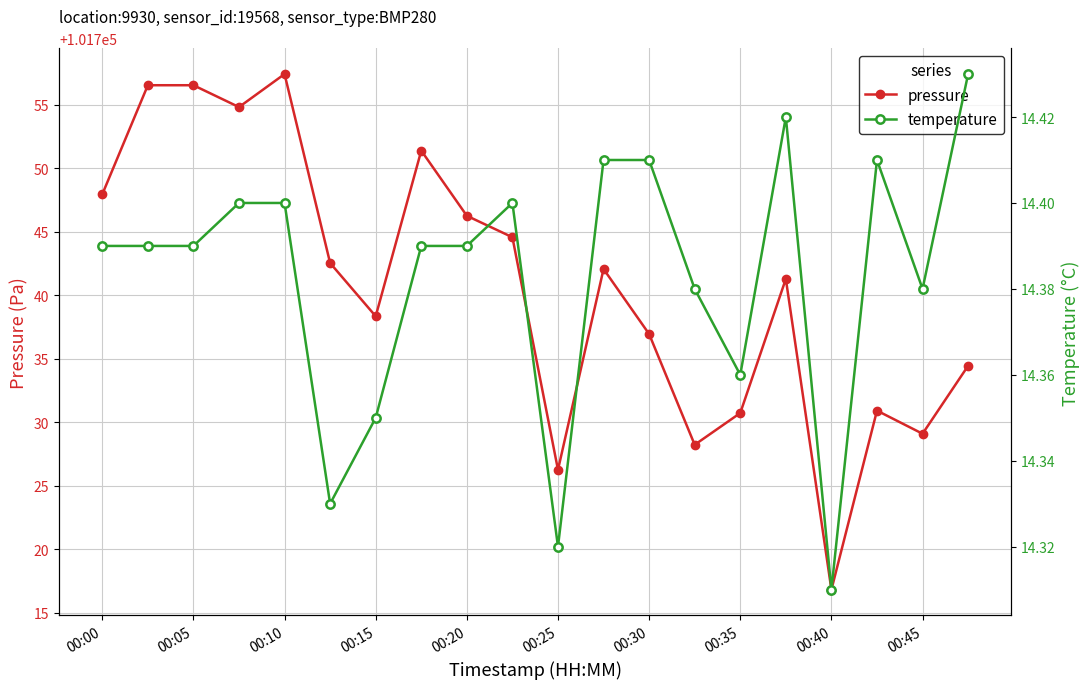

What is the value of the temperature point at the 3rd from the left?

14.4